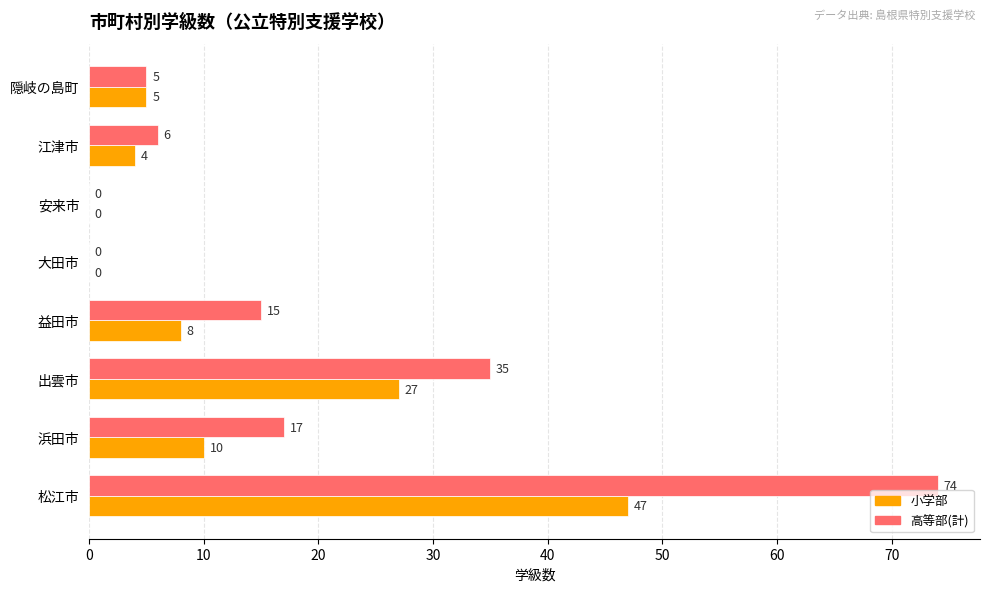

The value of 高等部(計) at 浜田市 is 17. True or false?

True